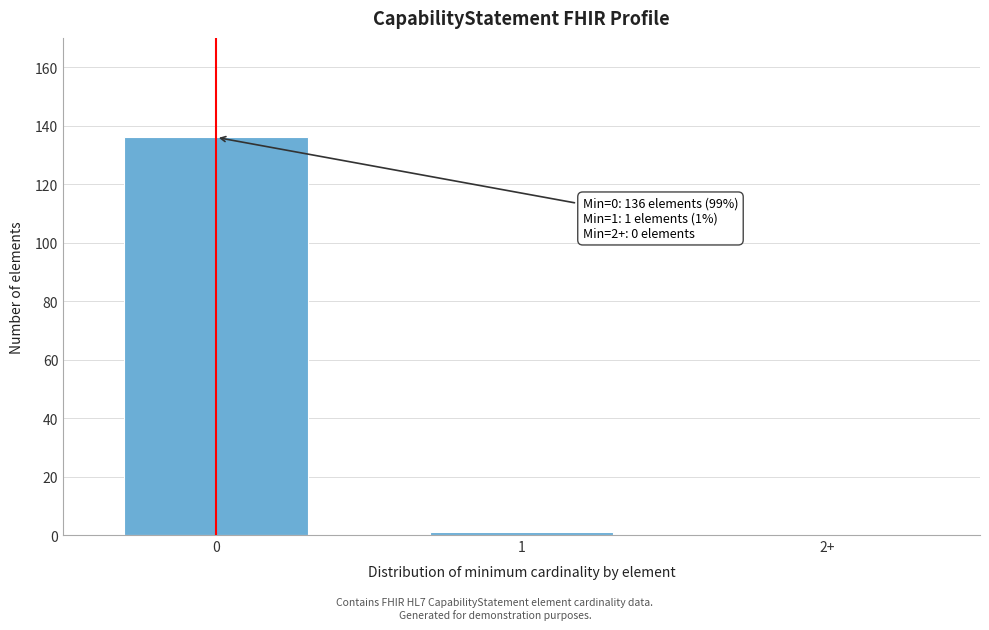

Reading left to right, transcribe all the data shown in this chart.

0=136	1=1	2+=0